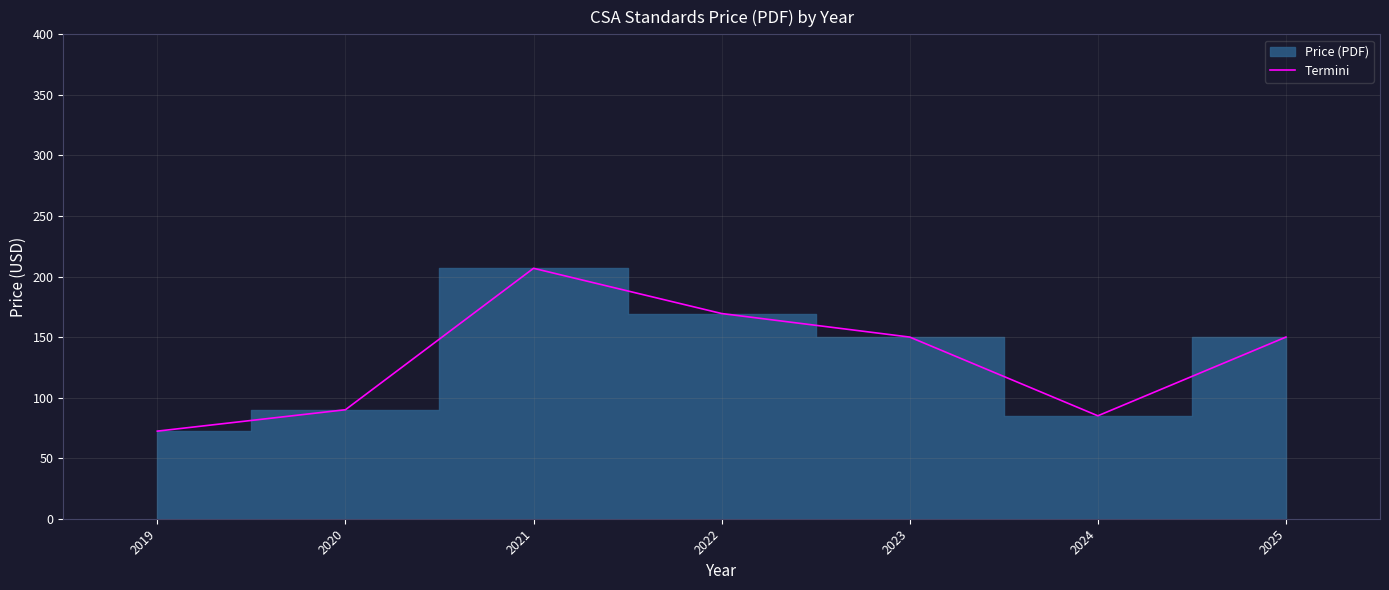

Reading left to right, extract all data points from this chart.

2019=72.3	2020=90.0	2021=206.8	2022=169.4	2023=150.0	2024=85.0	2025=150.0